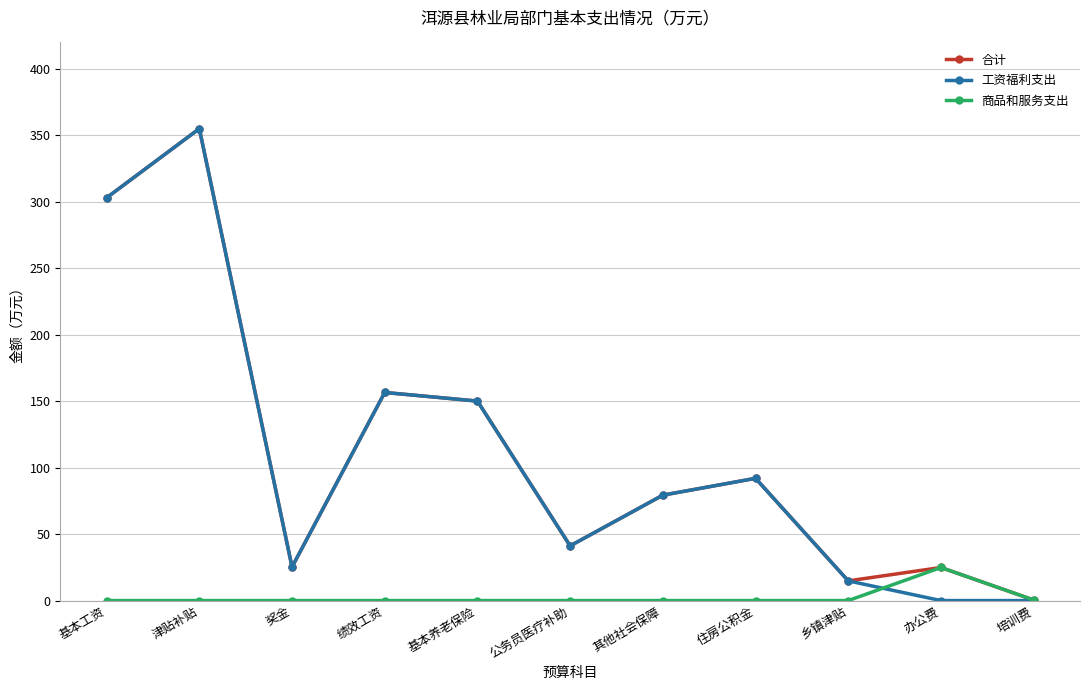

At which category does 工资福利支出 reach its first local valley?

奖金